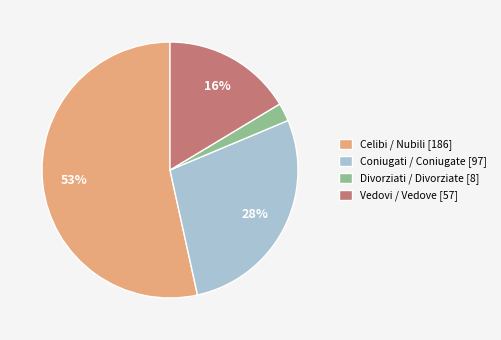

Between Celibi / Nubili and Vedovi / Vedove, which is larger?

Celibi / Nubili